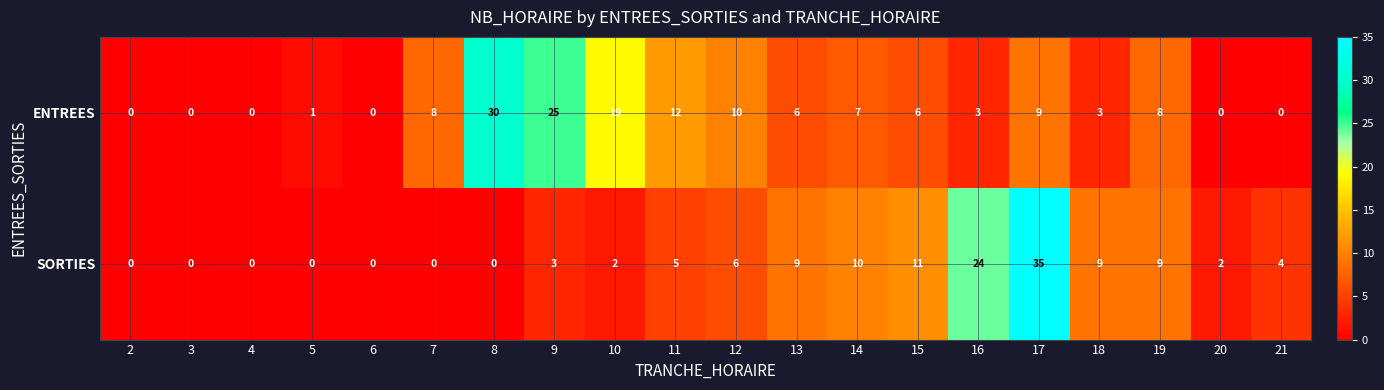

Count the number of data series in this chart.

2